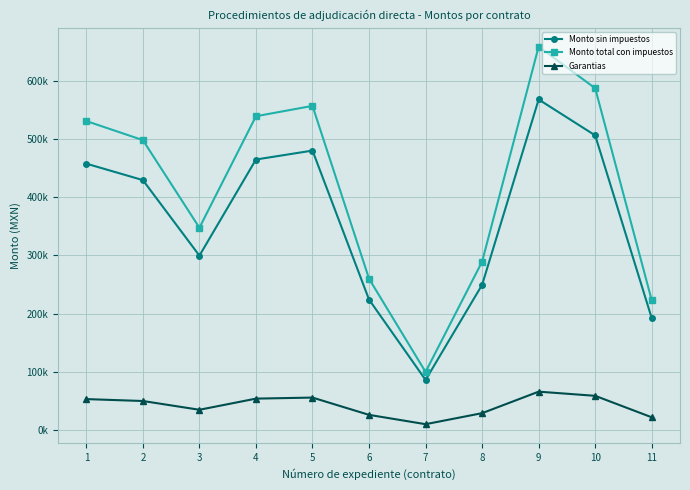

True or false: Monto sin impuestos and Monto total con impuestos cross at least once.

False